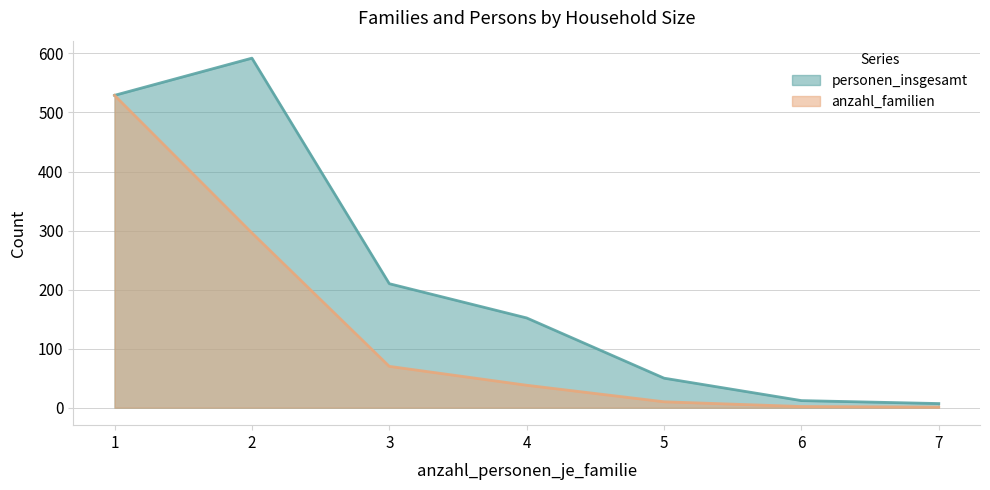

True or false: personen_insgesamt and anzahl_familien intersect in this chart.

False